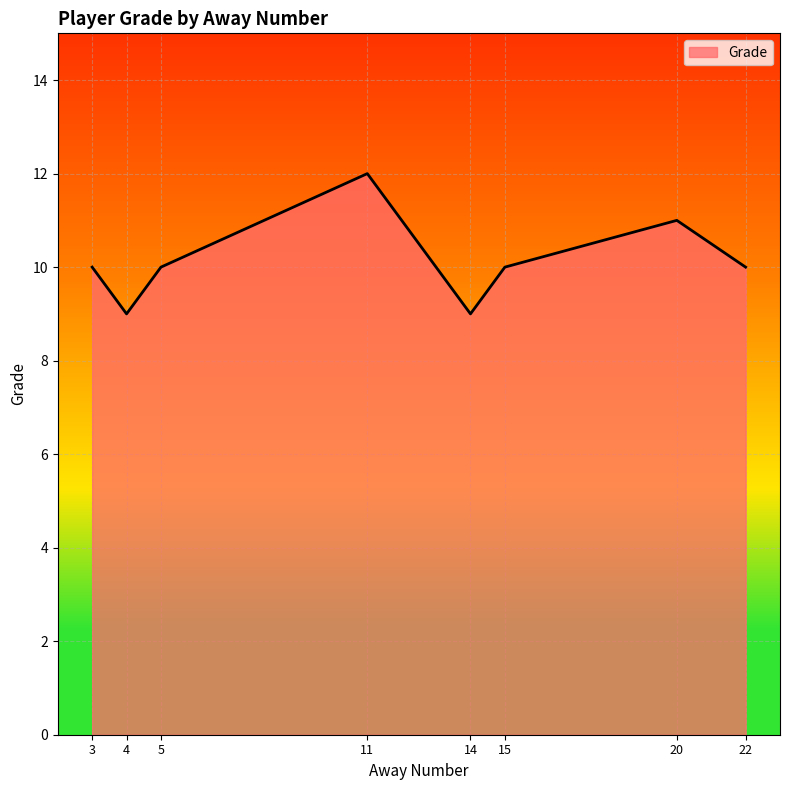

How many distinct data groups are displayed?

1